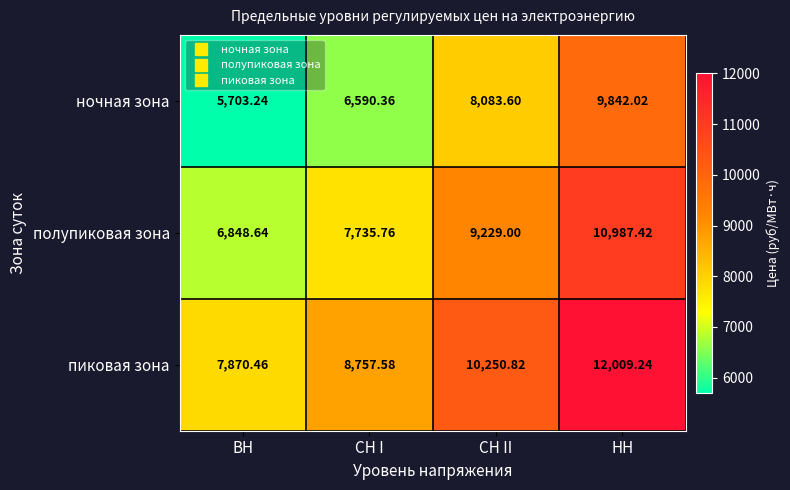

Rank the categories by полупиковая зона value from lowest to highest.

ВН, СН I, СН II, НН